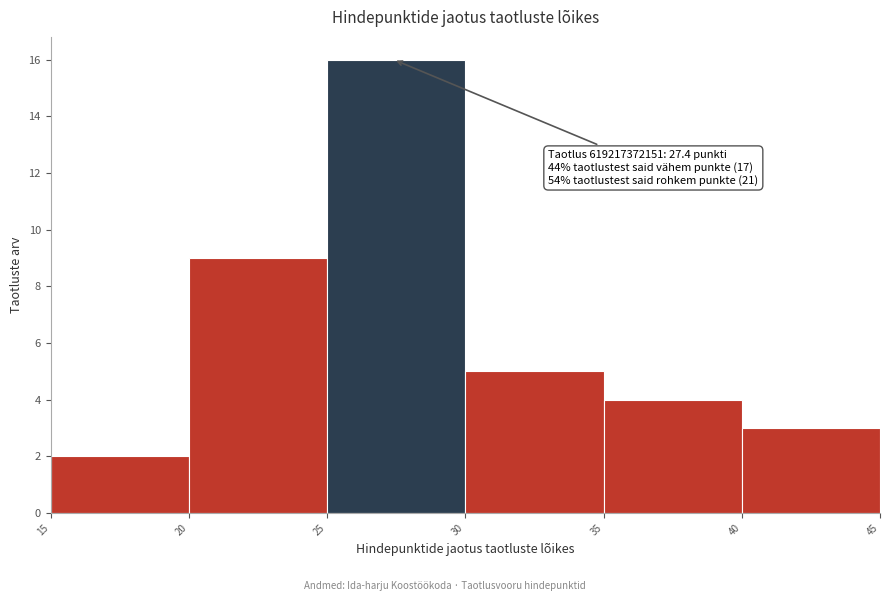

Over which range of the x-axis is the bar tallest?

25 to 30